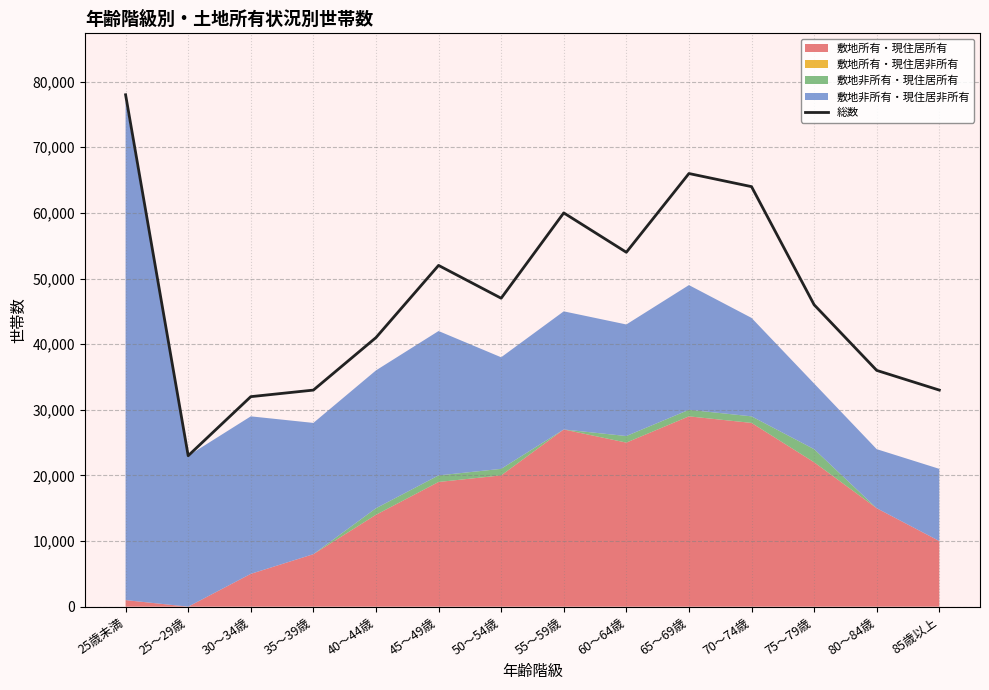

What position from the right is 80～84歳?

2